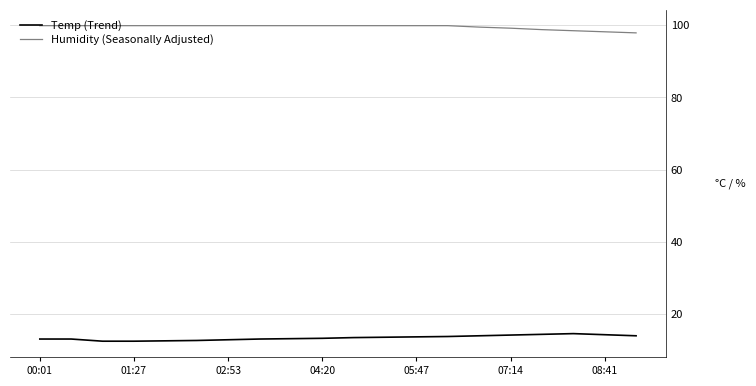

What is the difference between the maximum and minimum values in the Temp (Trend) series?

2.1